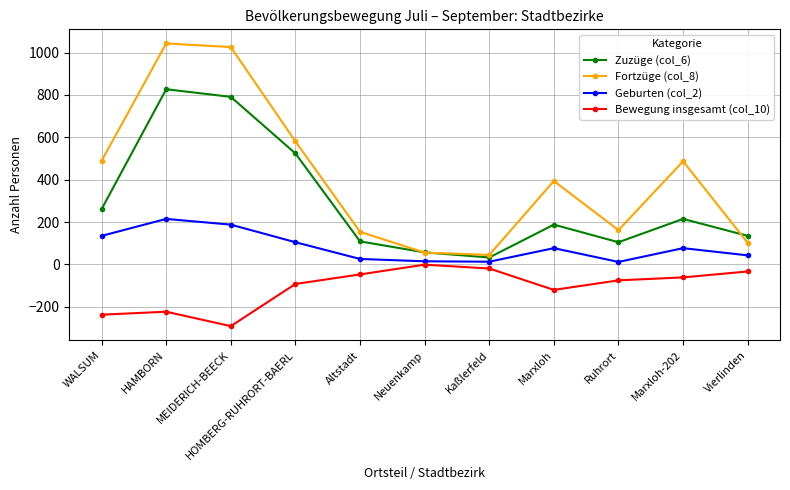

Count the number of categories in the chart.

11